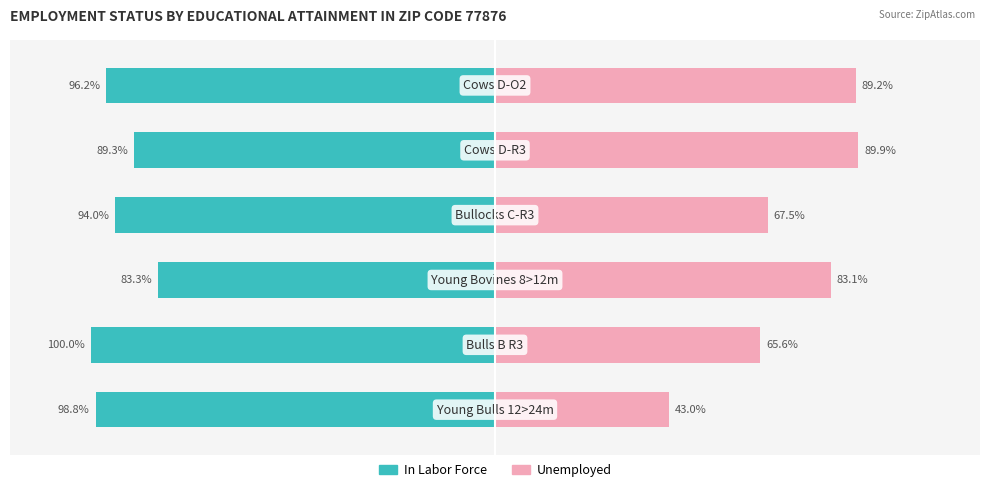

True or false: In Labor Force has a value of -32.8 at 2.

False